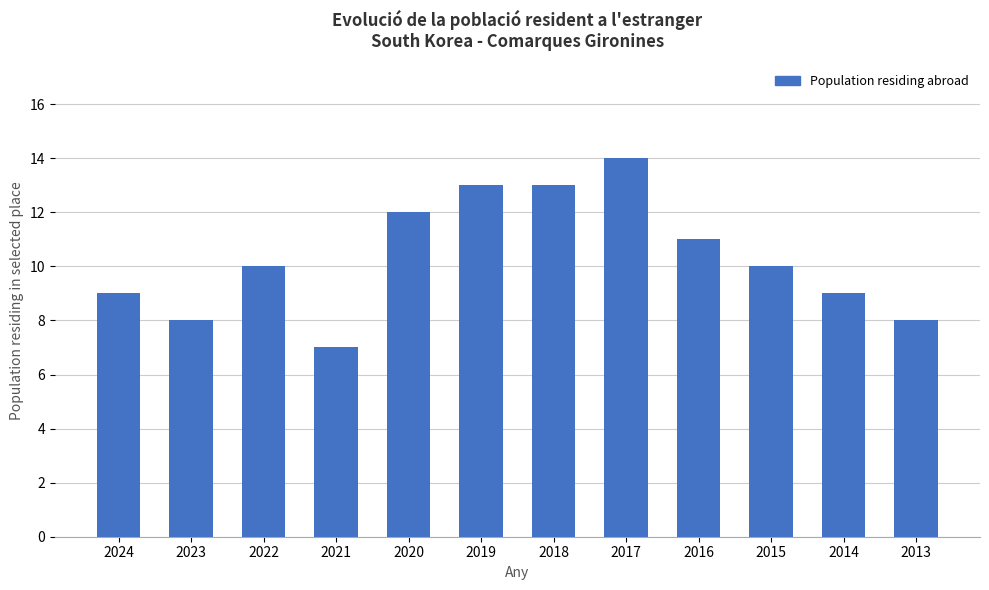

What is the value of the 6th bar from the left?

13